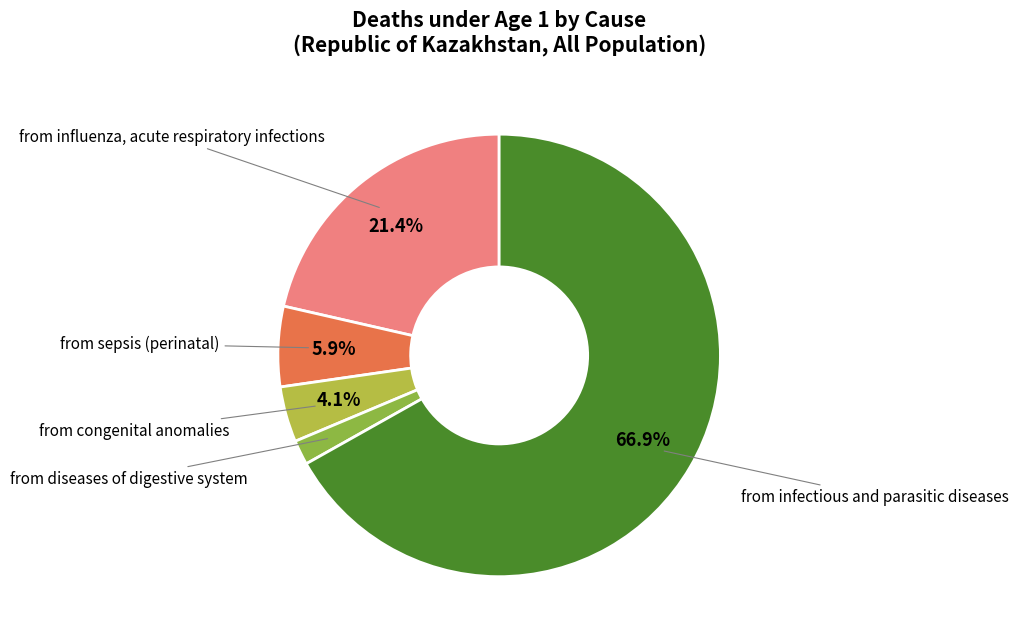

Does any single category account for the majority?

Yes